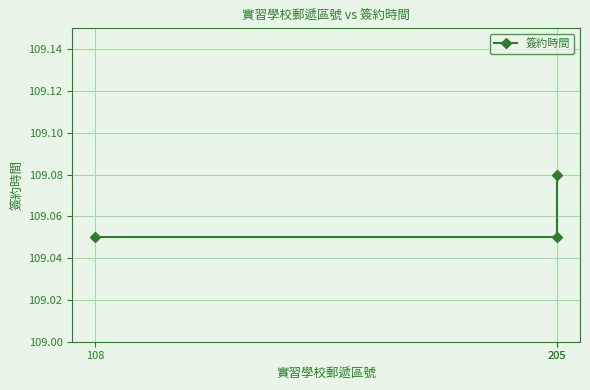

Rank the categories by value from lowest to highest.

108, 205, 205